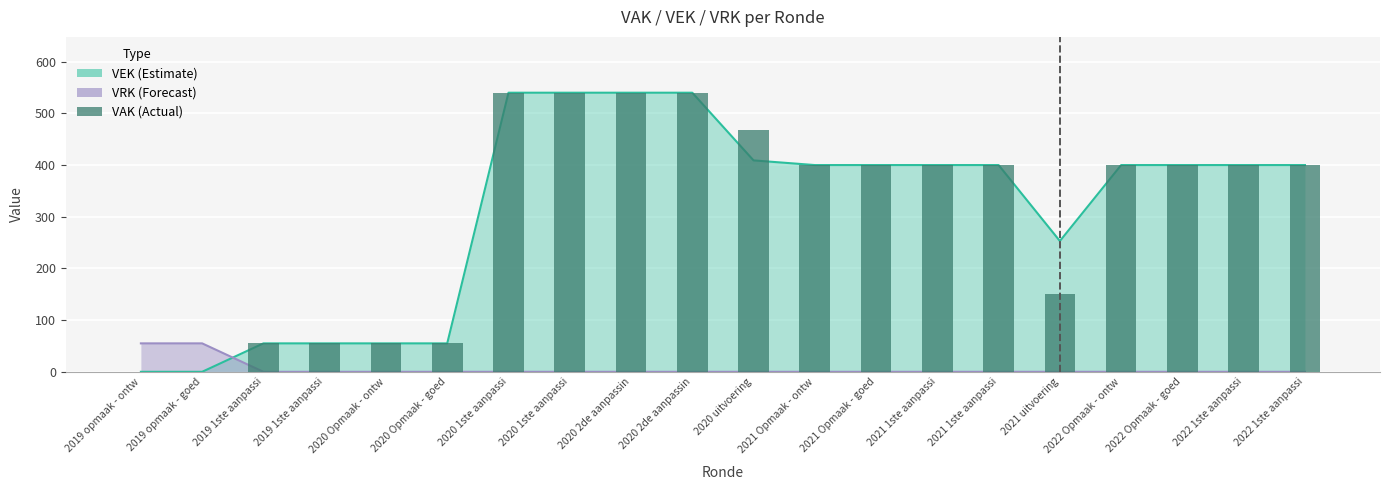

What is the sum of all values?

6197